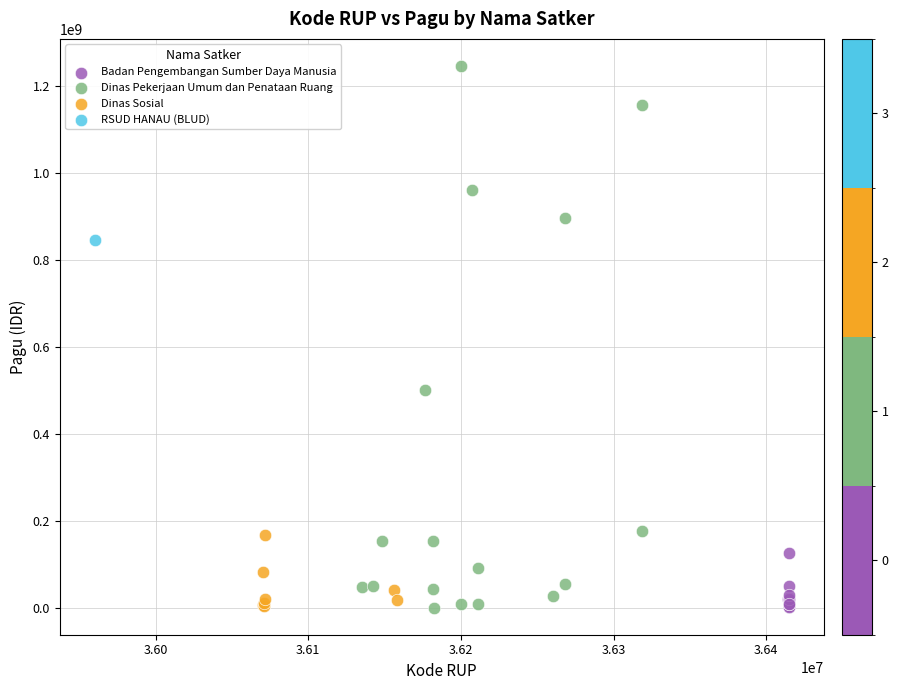

What are all the series names shown in the legend?

Badan Pengembangan Sumber Daya Manusia, Dinas Pekerjaan Umum dan Penataan Ruang, Dinas Sosial, RSUD HANAU (BLUD)